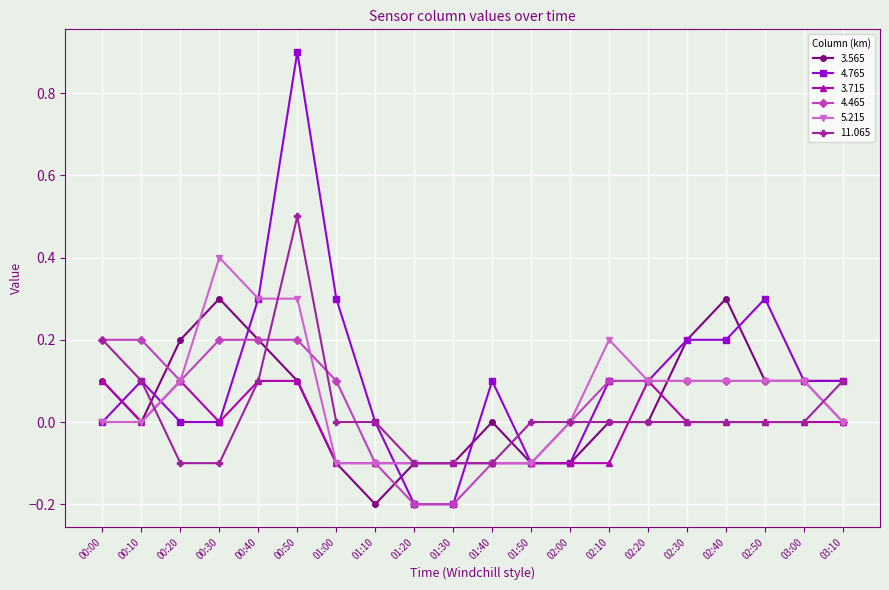

What is the total value across all series at 00:30?

0.8